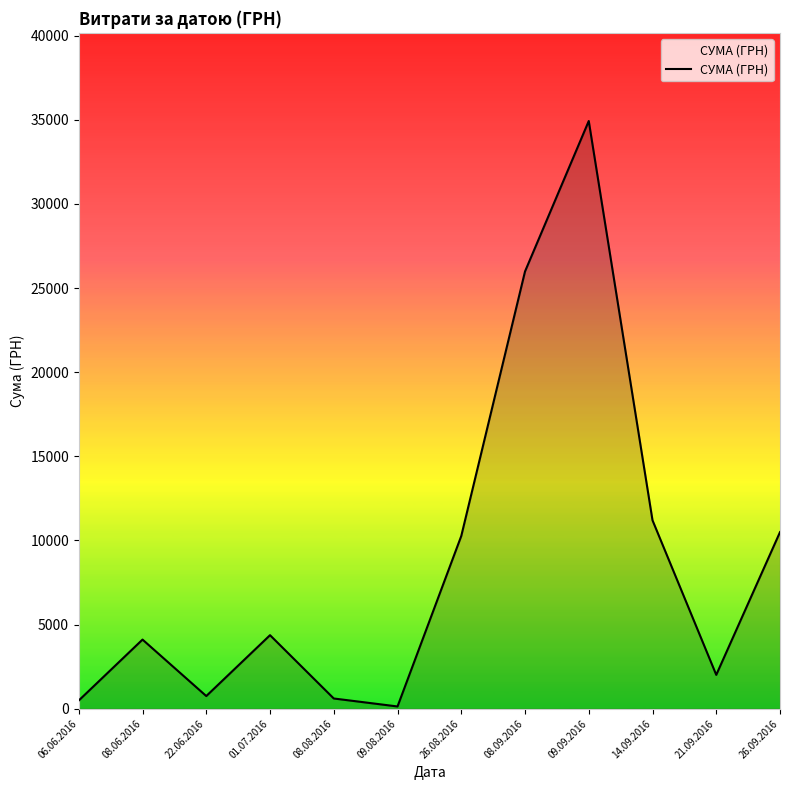

Where is the data nearest to the value 17533?

14.09.2016